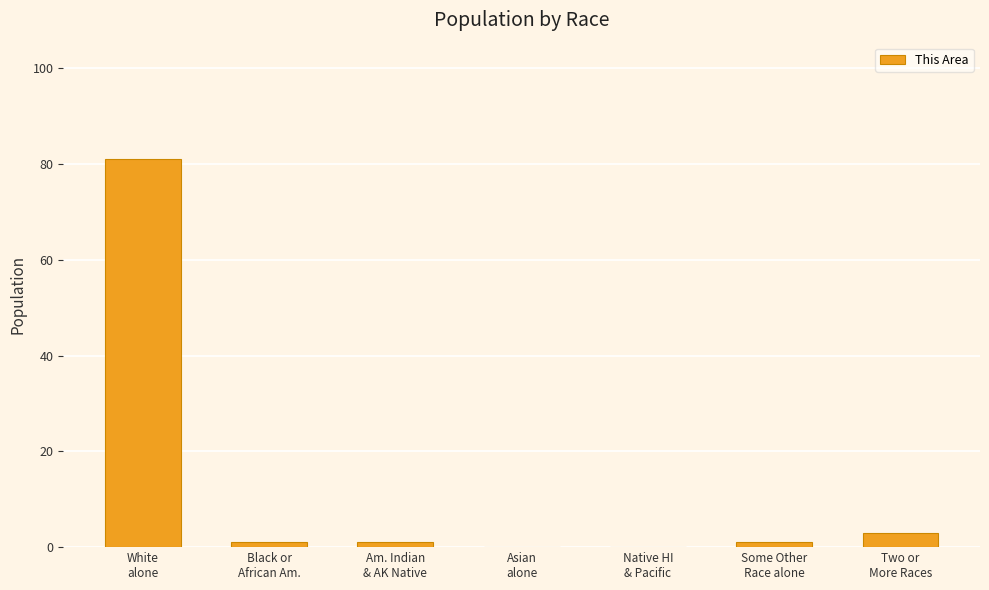

Where is the data nearest to the value 40?

Two or
More Races